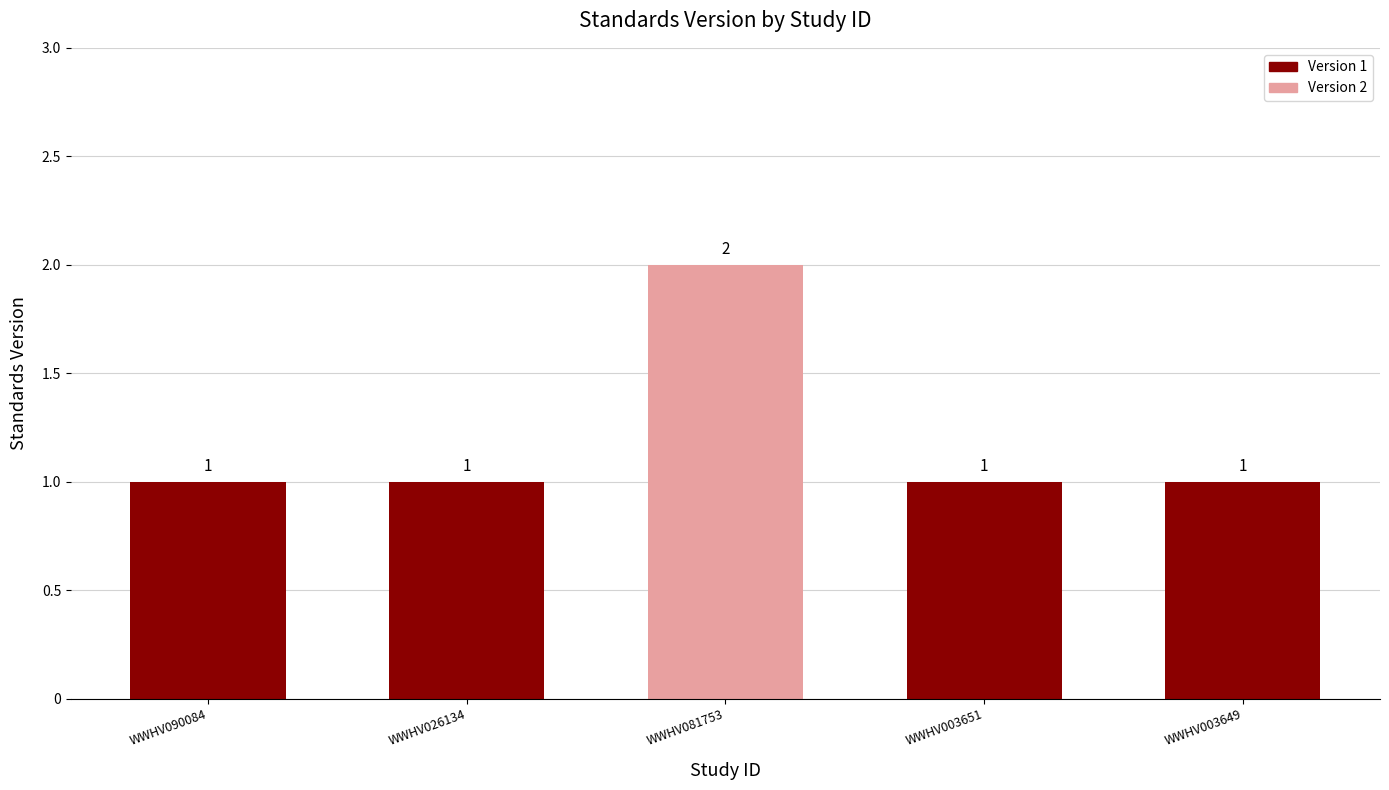

What is the difference between the values at WWHV081753 and WWHV026134?

1